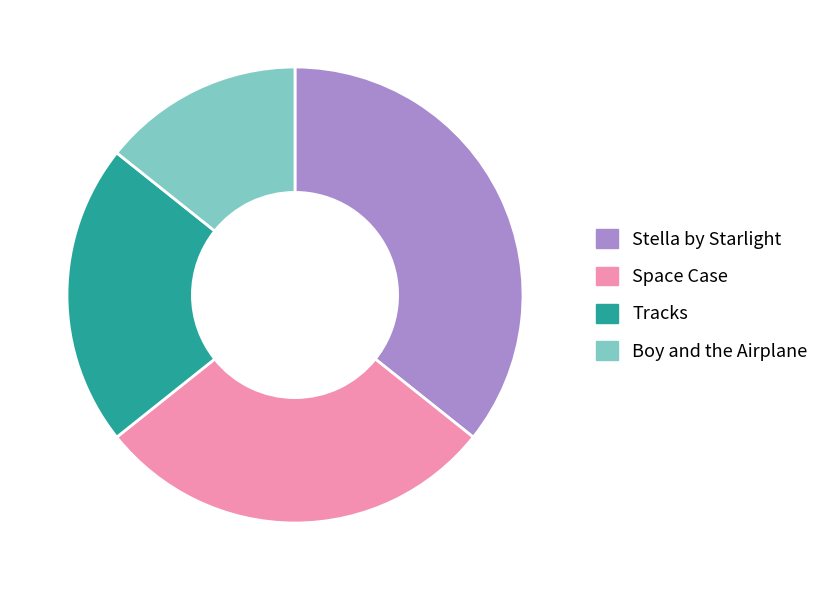

Is Stella by Starlight the majority of the pie?

No